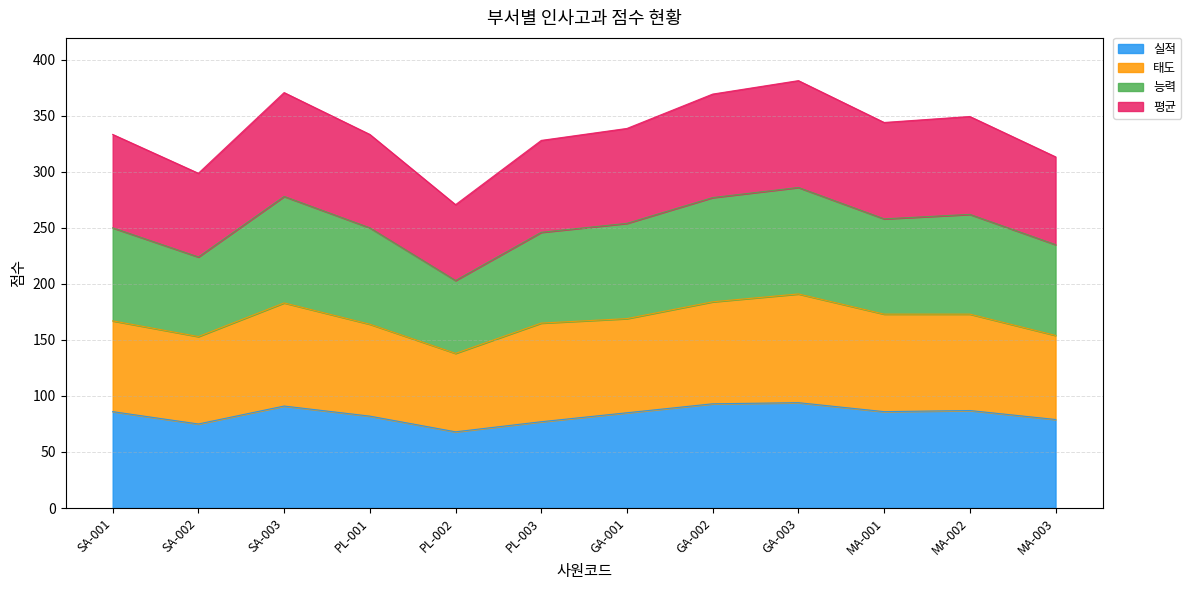

What is the total value across all series at GA-001?

338.7